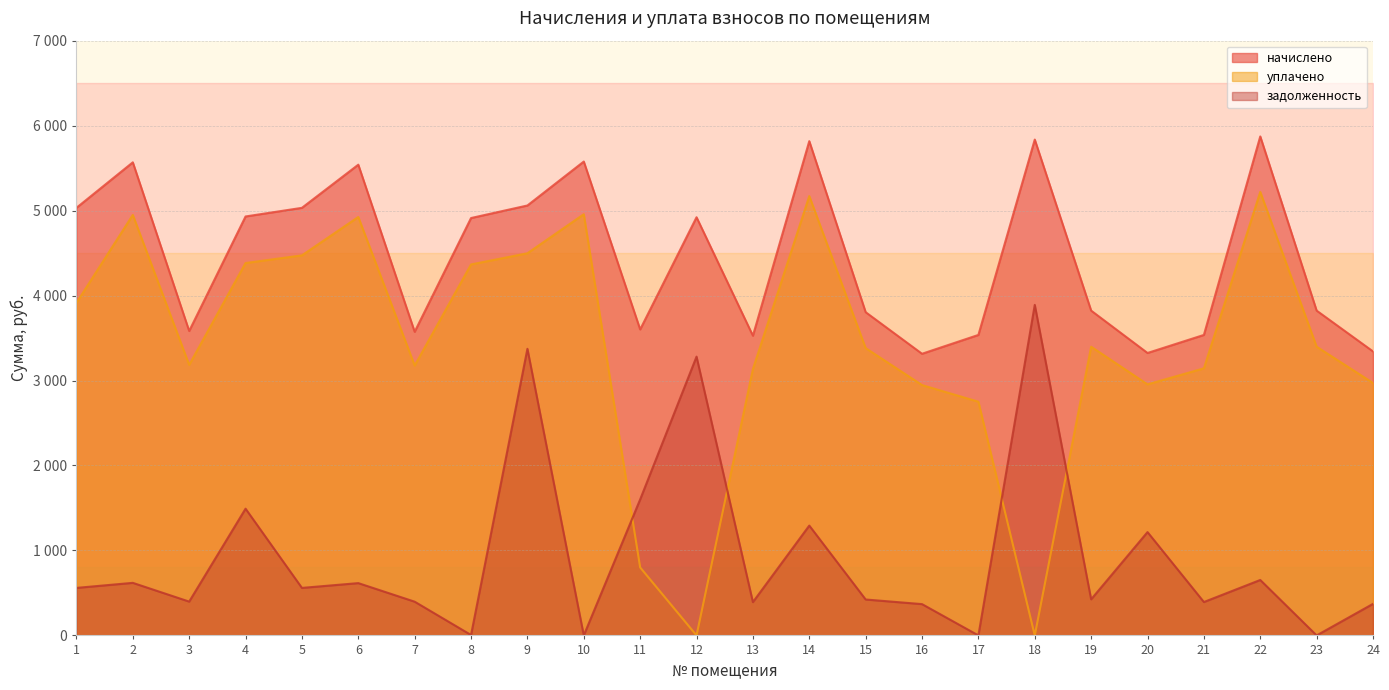

What is the sum of all начислено values?

106892.6